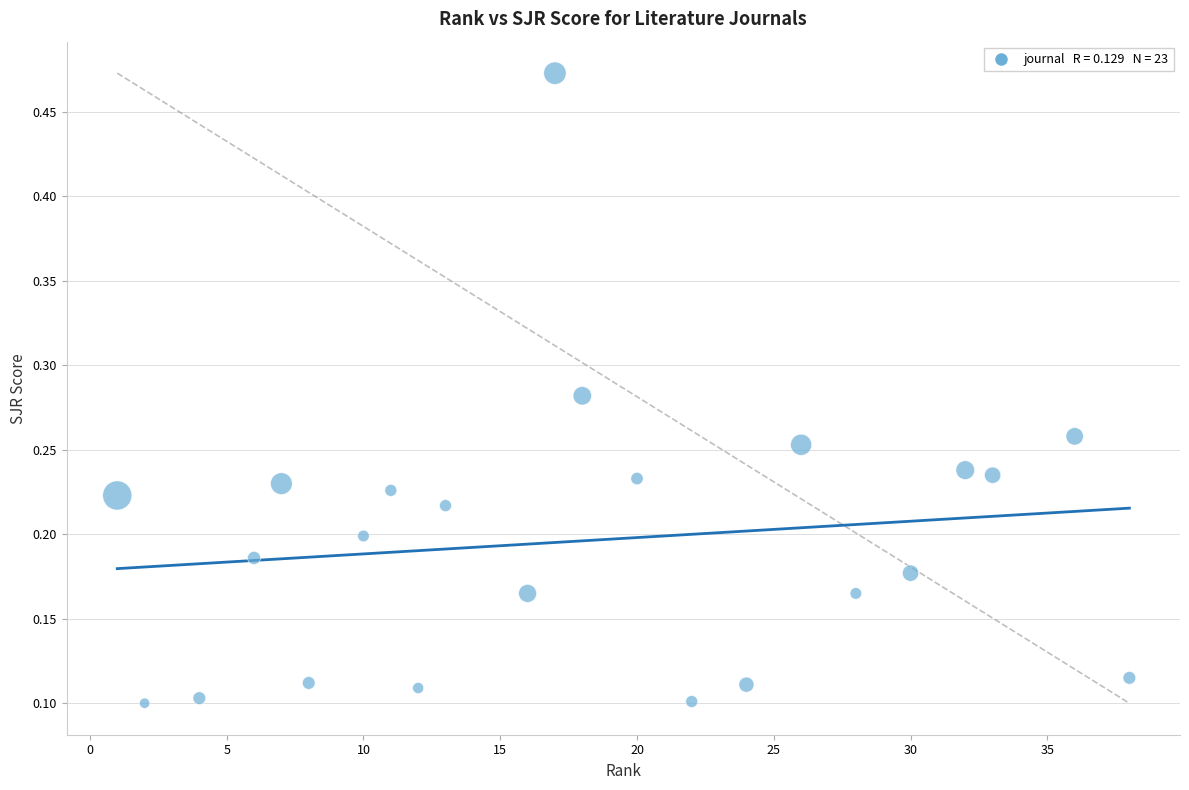

What is the range of X values (max minus min)?

37.0